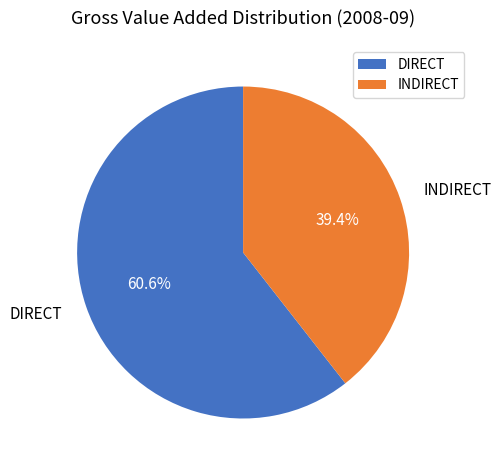

Is it true that INDIRECT is 34% of the pie?

False